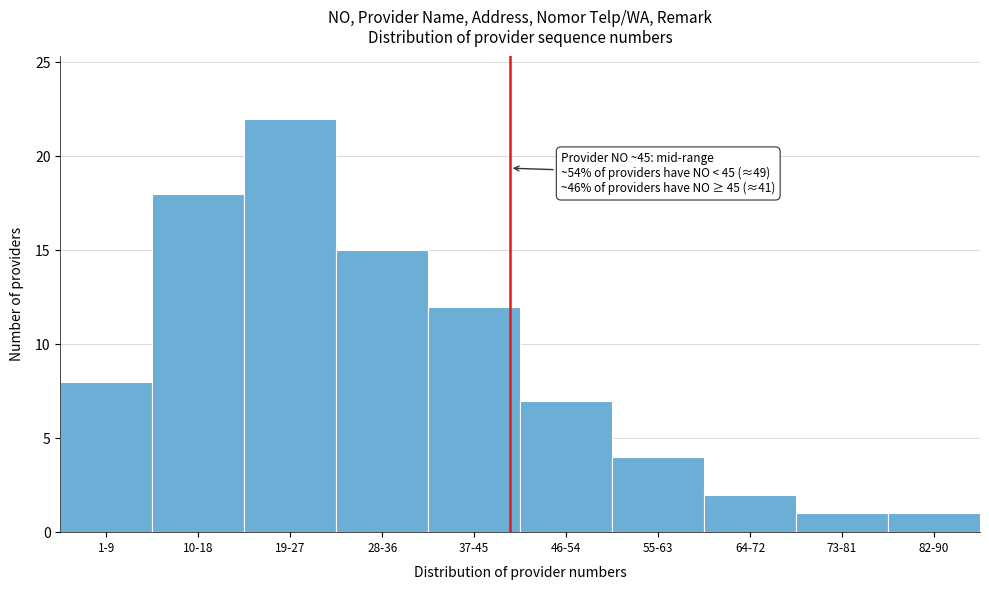

Reading right to left, what are all the values shown in this chart?

82-90=1	73-81=1	64-72=2	55-63=4	46-54=7	37-45=12	28-36=15	19-27=22	10-18=18	1-9=8